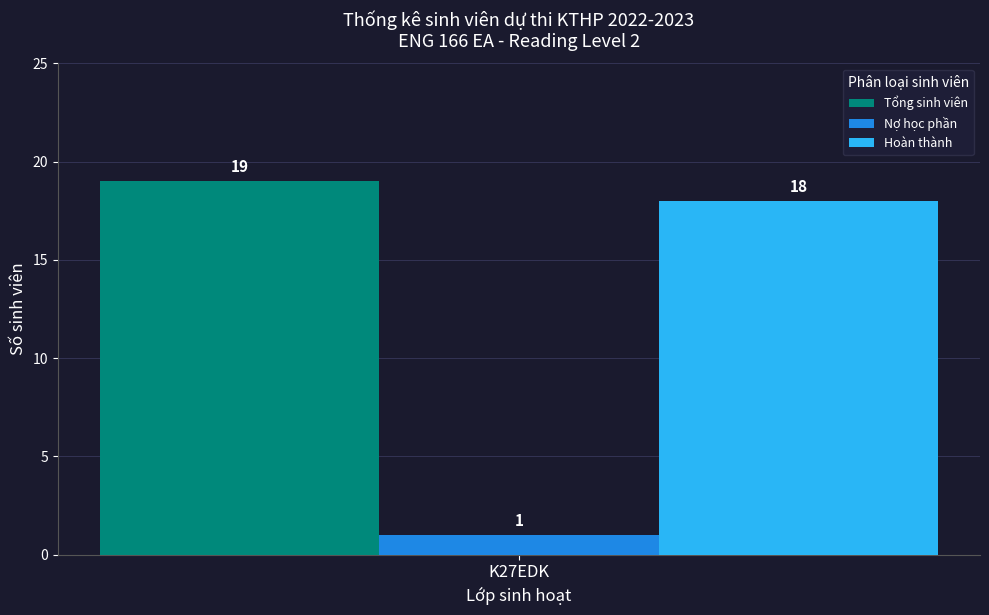

Which series has the widest spread of values?

Tổng sinh viên